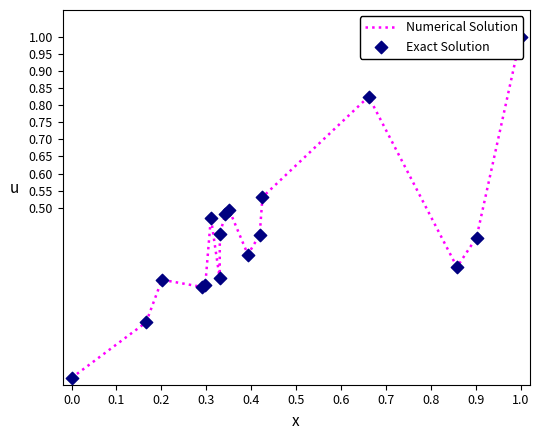

At which category is the sum across all series the highest?

1.0